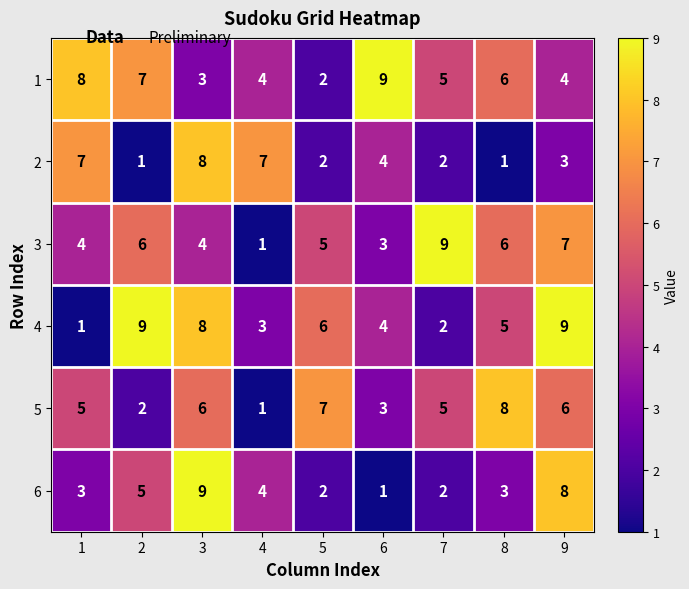

How many categories are shown in the chart?

9